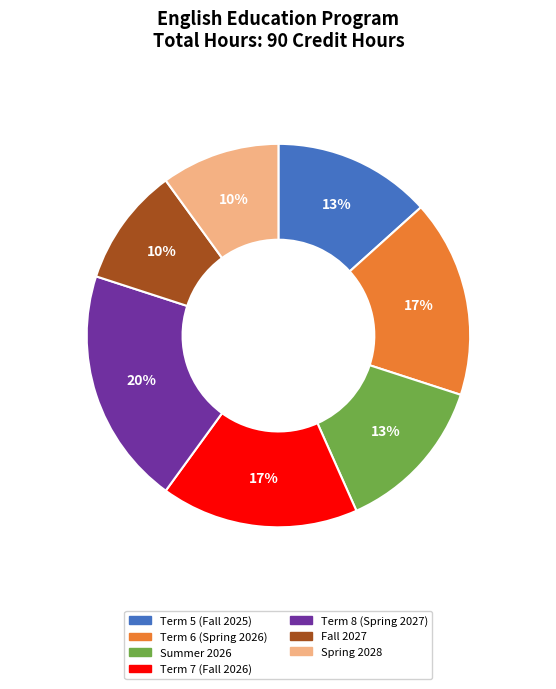

To the nearest percent, what is the difference between the largest and smallest slice percentages?

10%